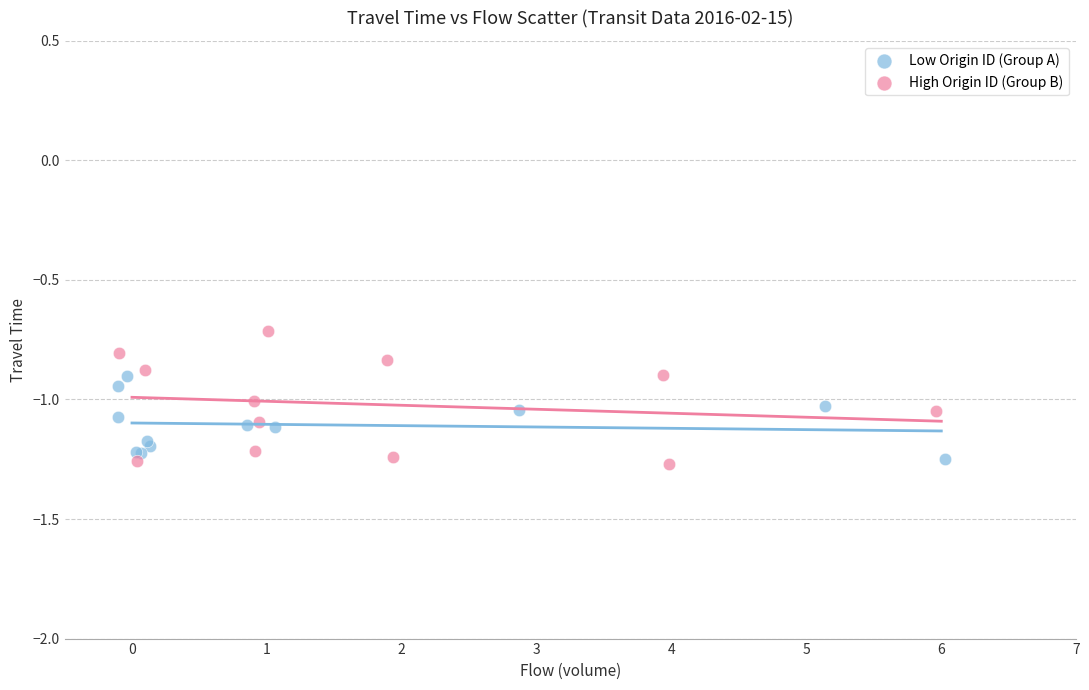

Which series has the widest spread of Y values?

High Origin ID (Group B)